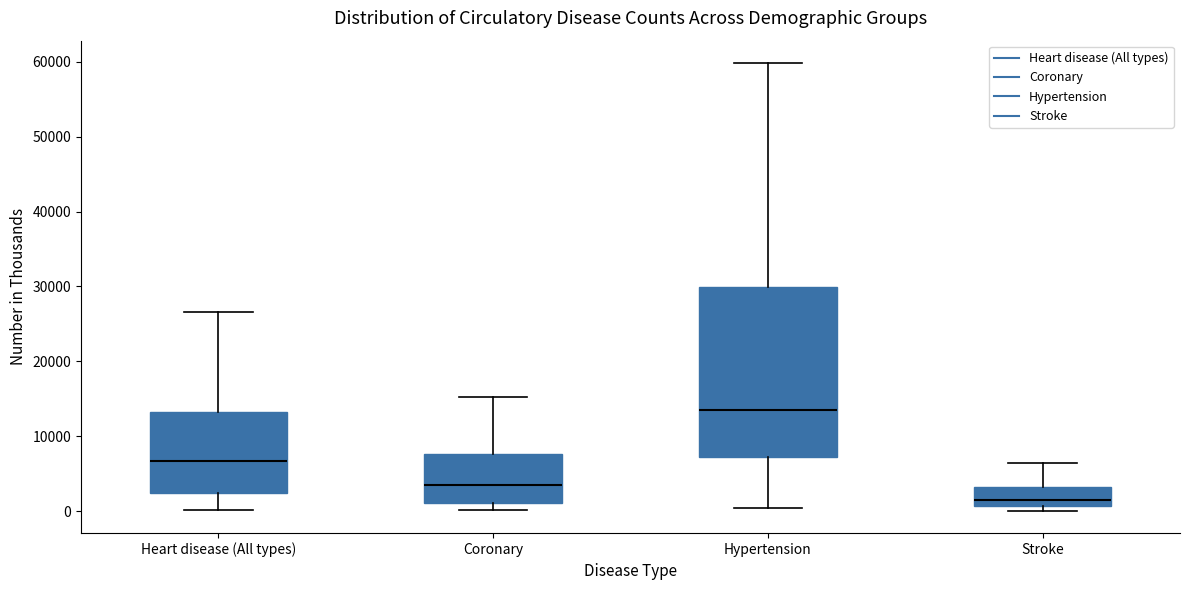

Which box is the tallest, from its lower edge to its upper edge?

Hypertension